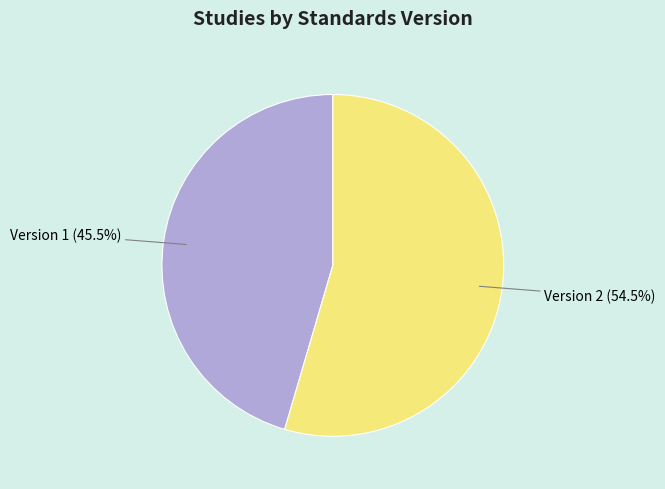

To the nearest percent, what is the average slice percentage?

50%